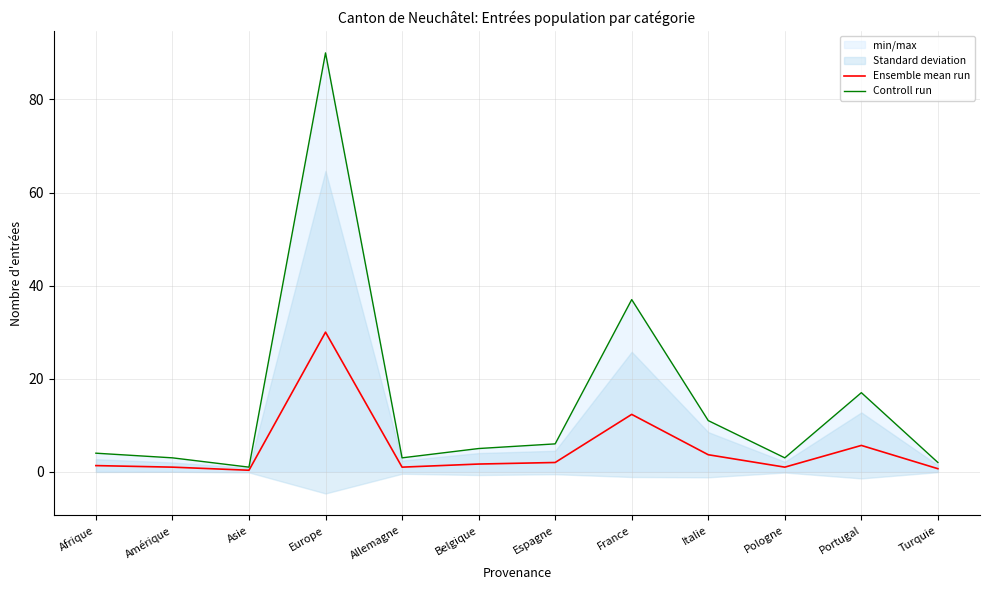

True or false: Ensemble mean run and Controll run intersect in this chart.

False